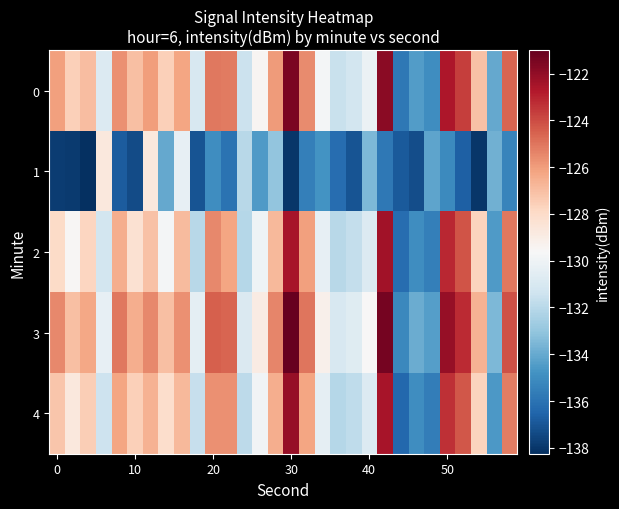

How many data points does each series have?

30